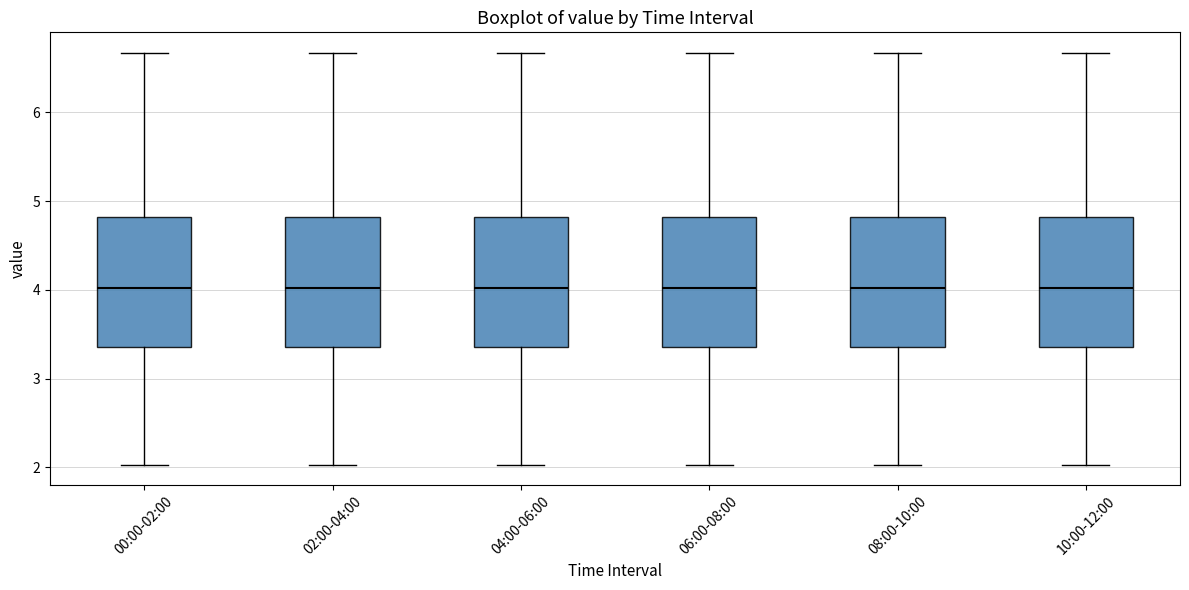

Where does the median line of the box for 00:00-02:00 sit on the y-axis? The values are not printed on the chart, so give them approximately, as read against the axis.

4.0